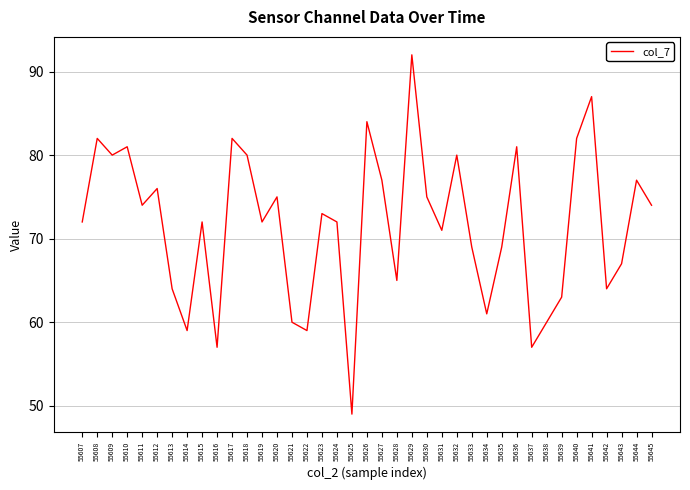

The chart shows a value of 82 at 55640. True or false?

True